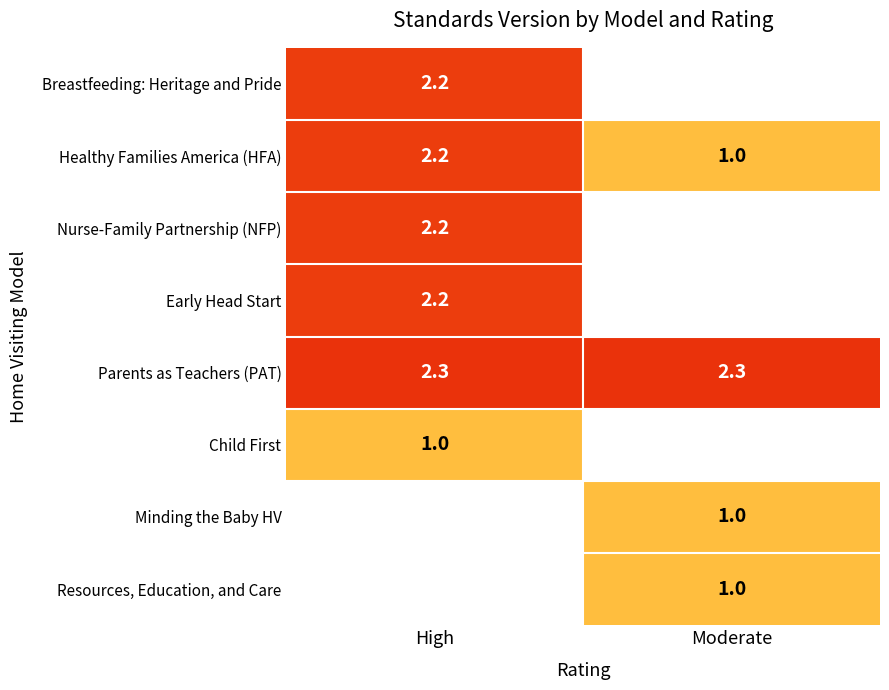

List the labels in order of Healthy Families America (HFA) value, largest first.

High, Moderate